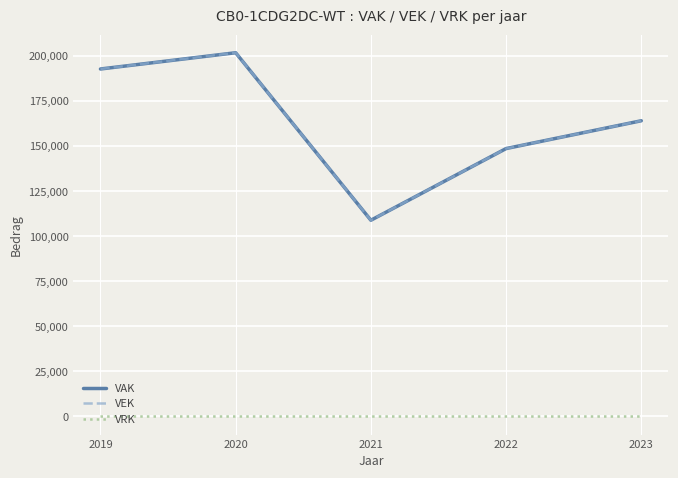

At 2021, list the series in order from largest to smallest.

VAK, VEK, VRK